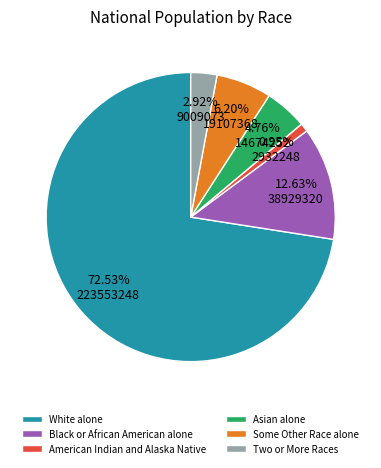

How many slices are in this pie chart?

6